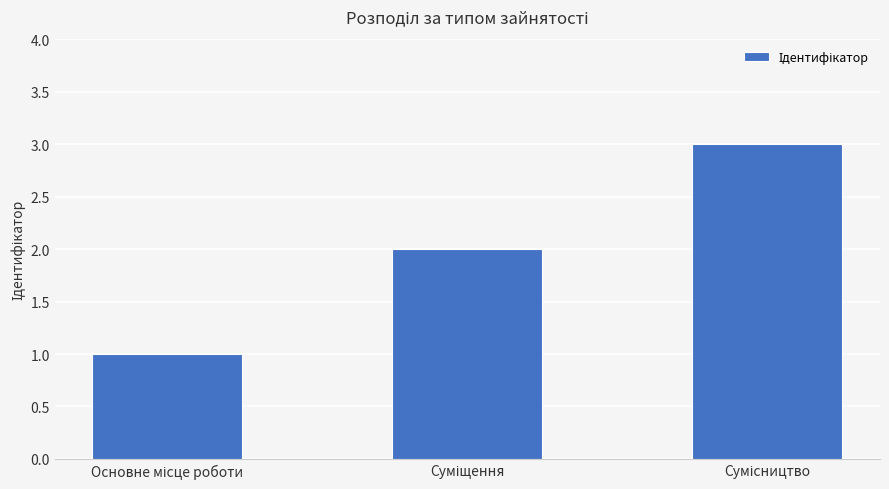

Reading right to left, transcribe all the data shown in this chart.

3	2	1